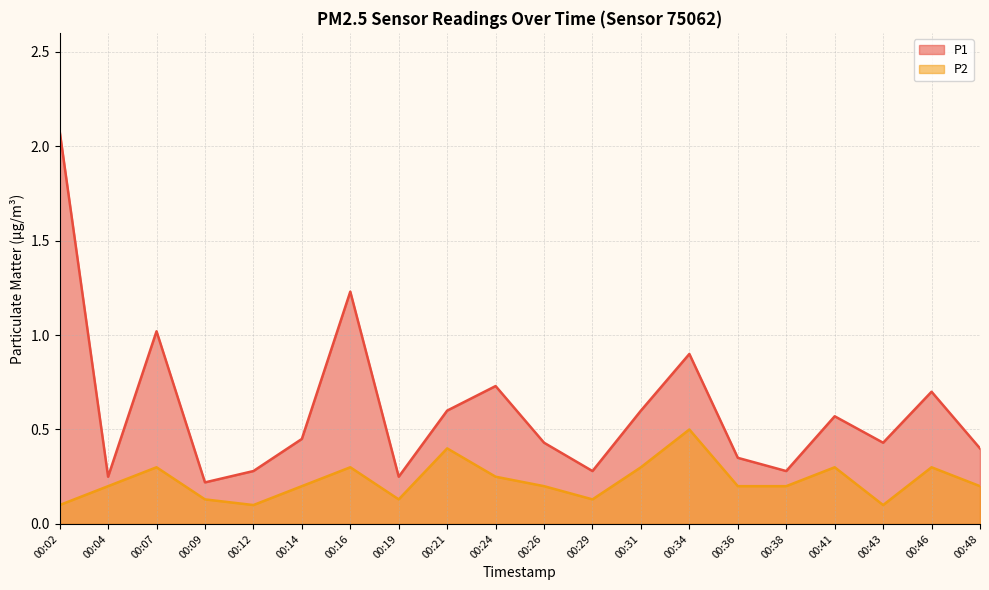

Is it true that P1 equals 3.3 at 00:02?

False